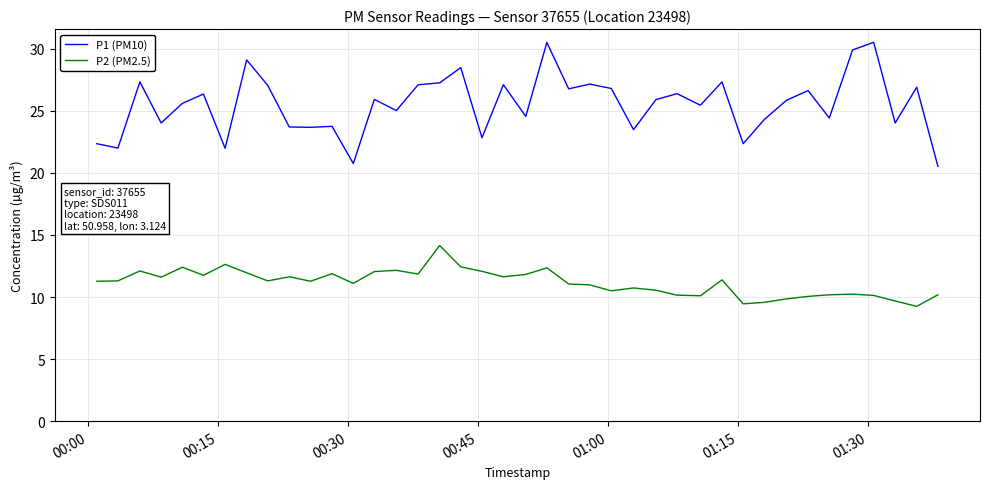

What is the greatest value displayed?

30.5